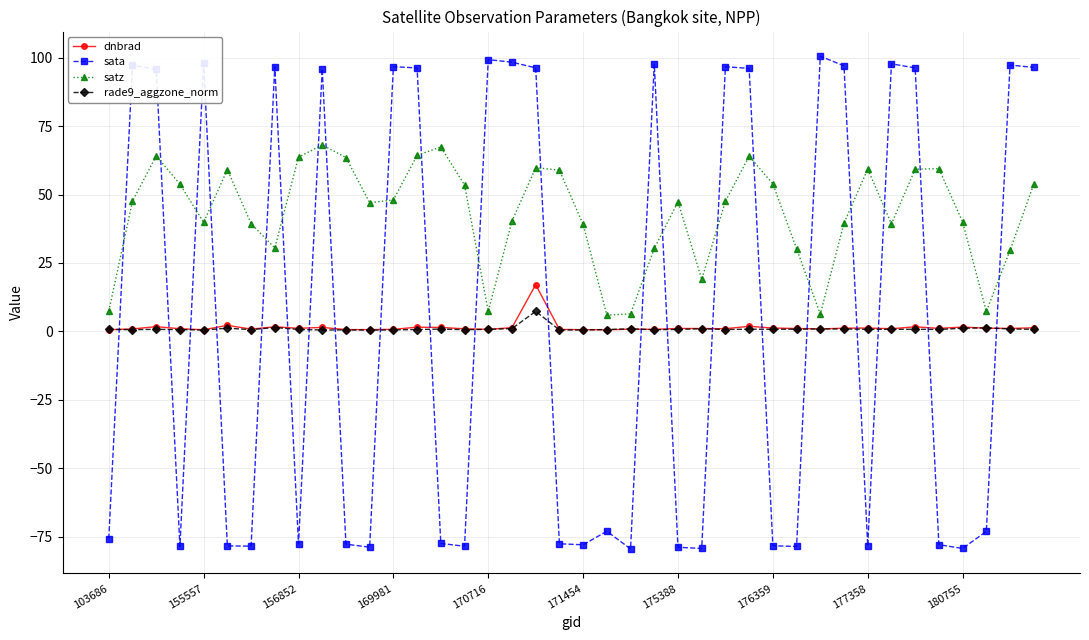

True or false: rade9_aggzone_norm and satz intersect in this chart.

False